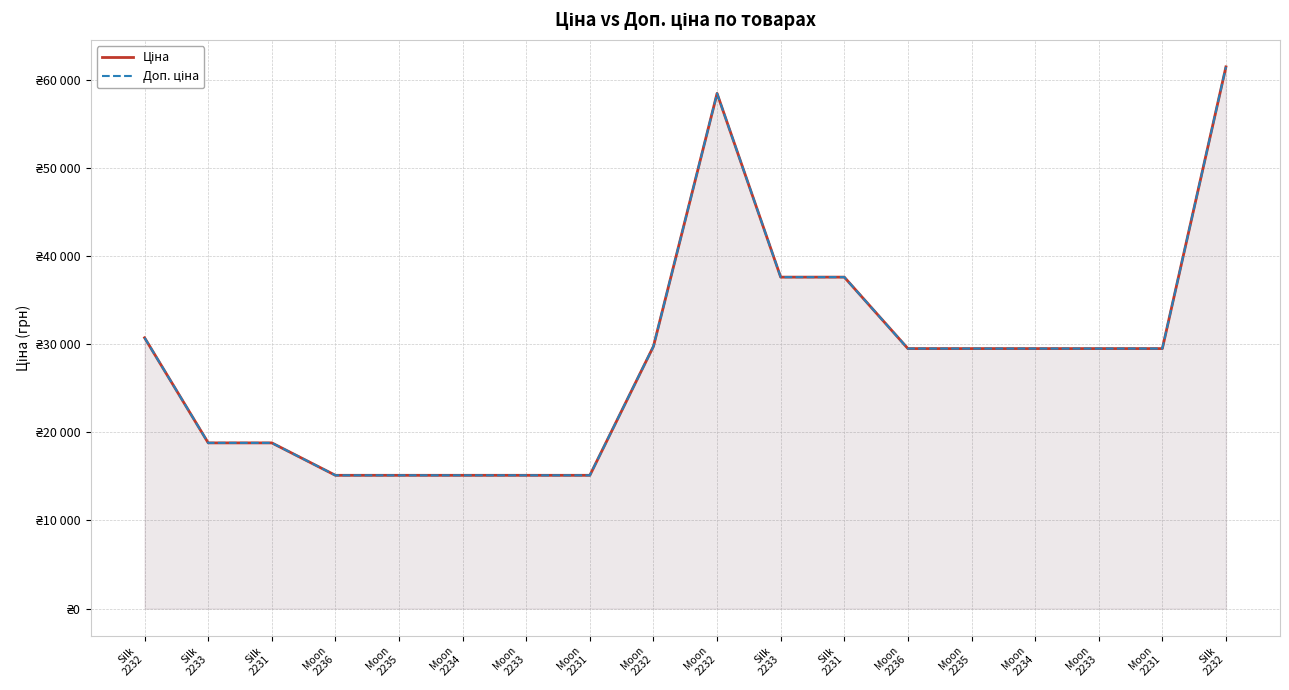

Which category has the lowest value across all series?

Moon
2236